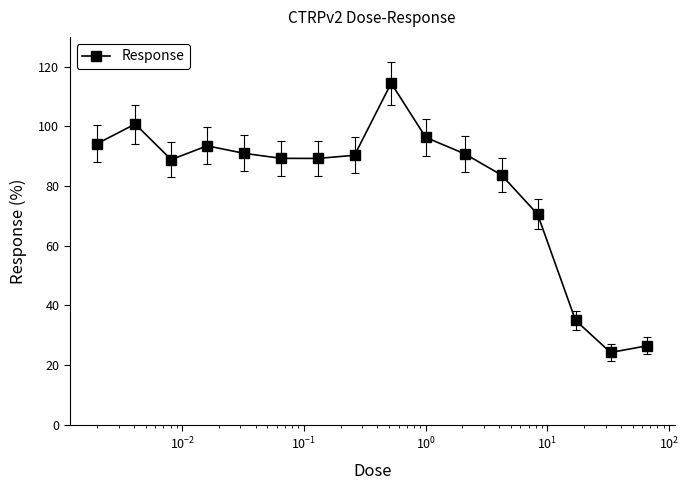

What is the value of the 3rd point from the left?

88.9